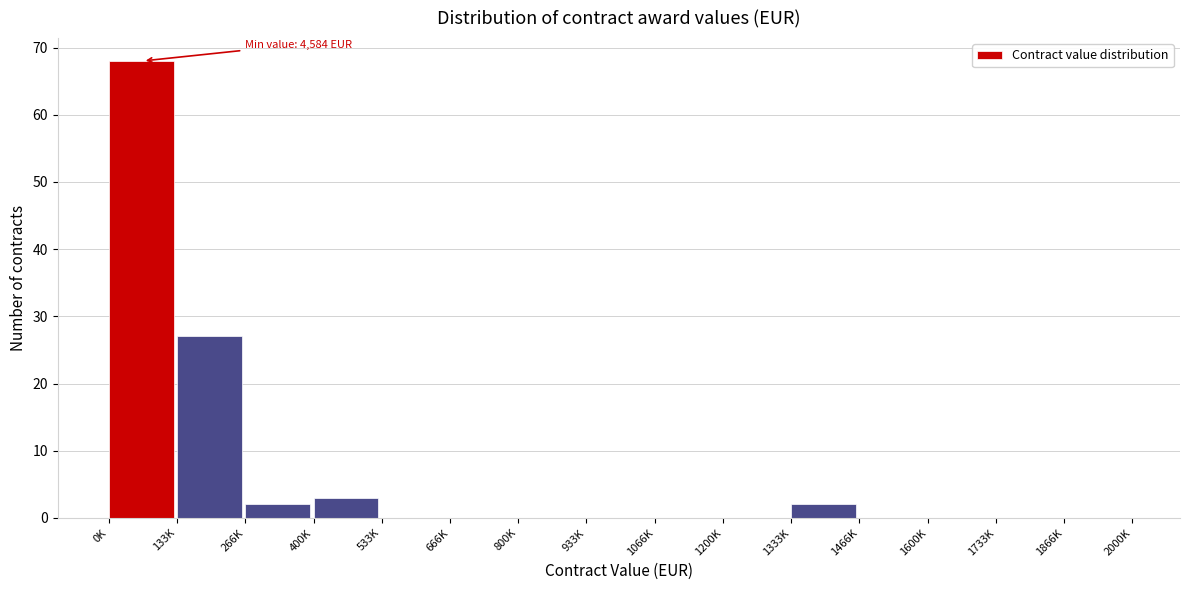

Reading left to right, what are all the values shown in this chart?

0K=68	133K=27	266K=2	400K=3	533K=0	666K=0	800K=0	933K=0	1066K=0	1200K=0	1333K=2	1466K=0	1600K=0	1733K=0	1866K=0